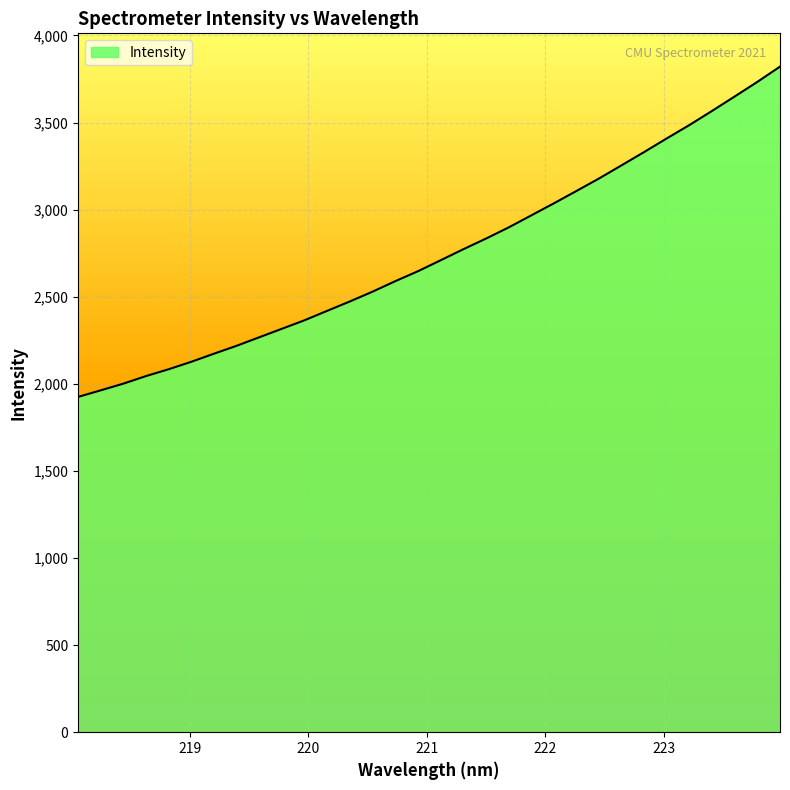

What is the smallest value displayed?

1925.2